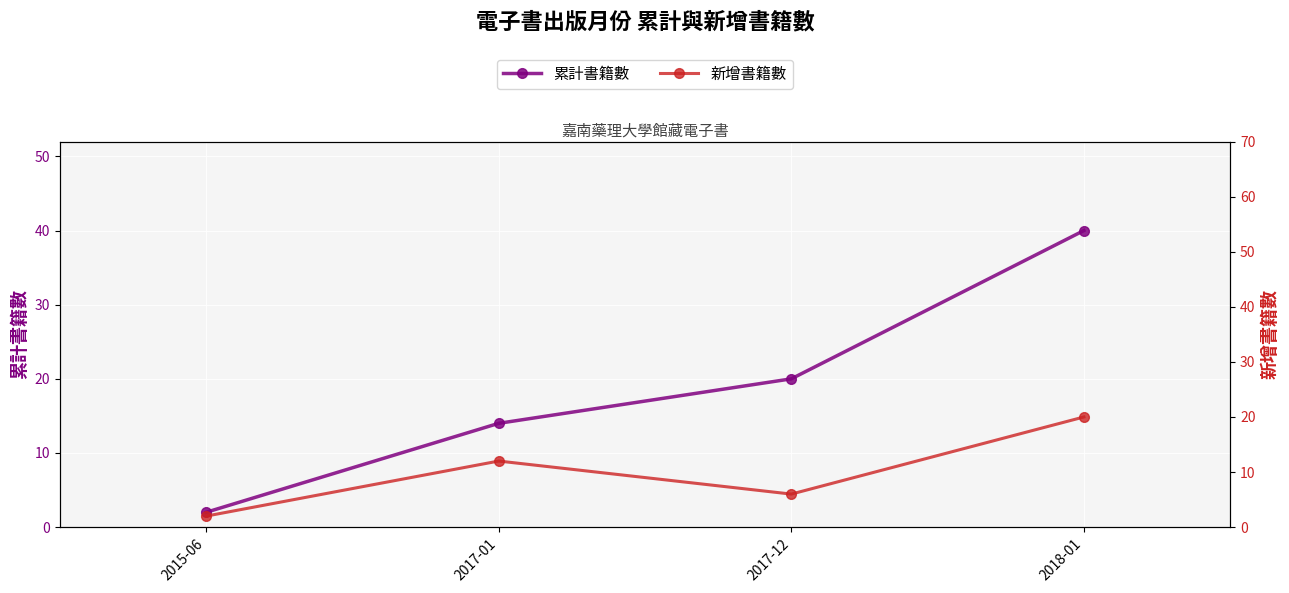

How many series are shown in this chart?

2